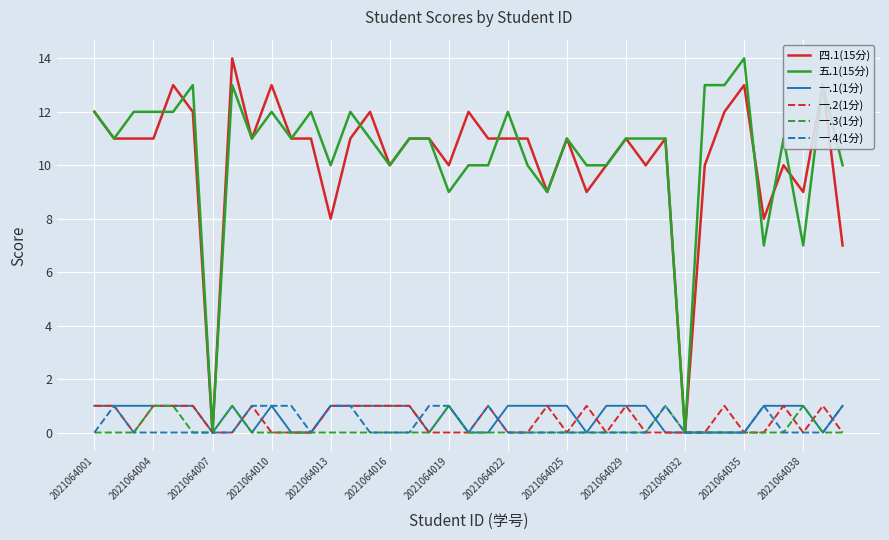

What is the maximum value shown in the chart?

14